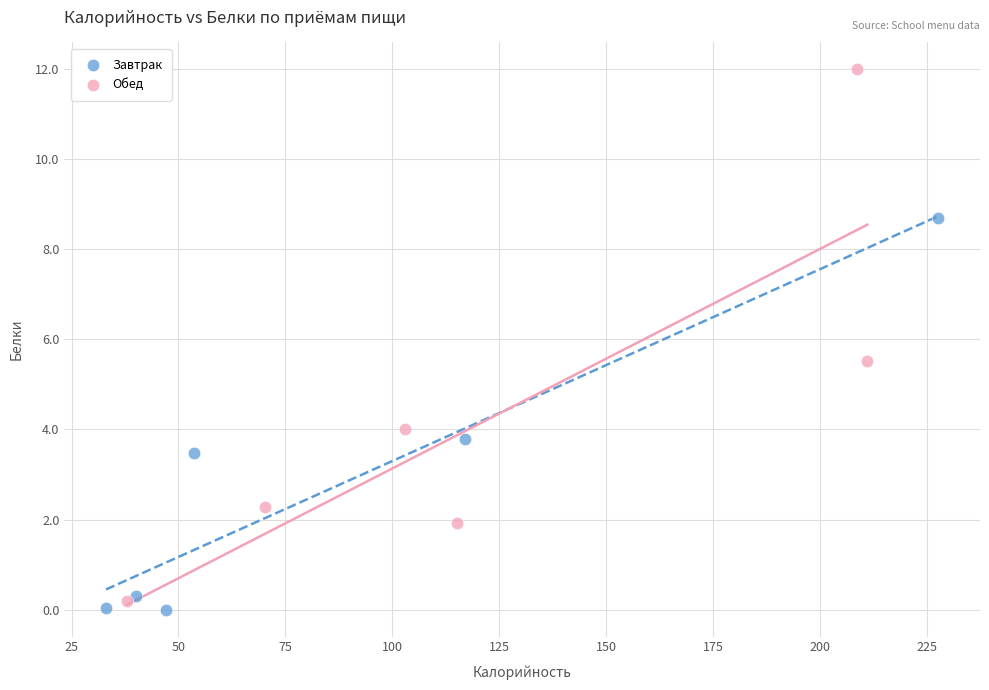

Which series has the largest Y range (max minus min)?

Обед